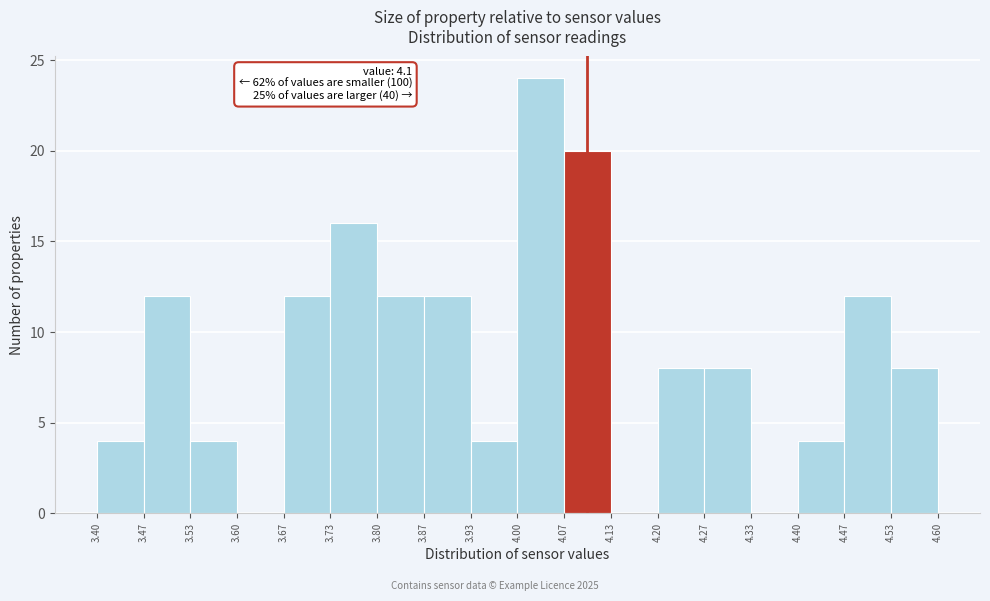

Which range on the x-axis has the tallest bar?

4.00 to 4.07